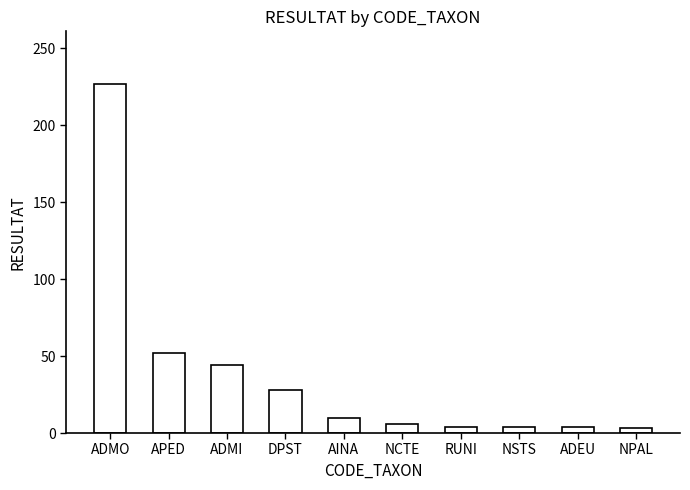

What is the label of the 8th bar from the right?

ADMI